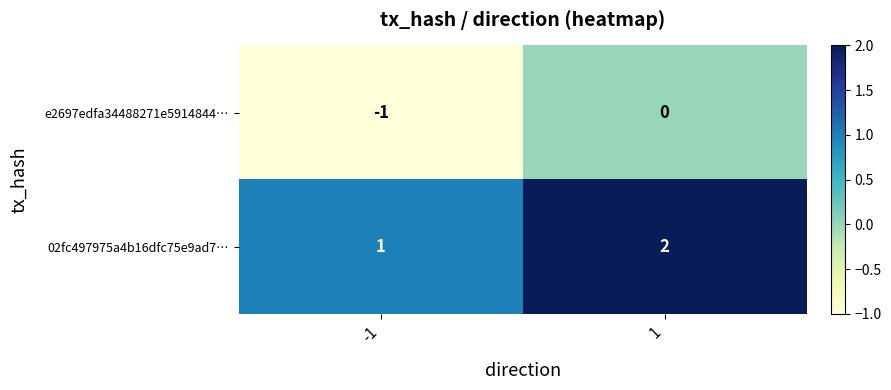

List the series in order of their peak value, lowest first.

e2697edfa34488271e5914844…, 02fc497975a4b16dfc75e9ad7…